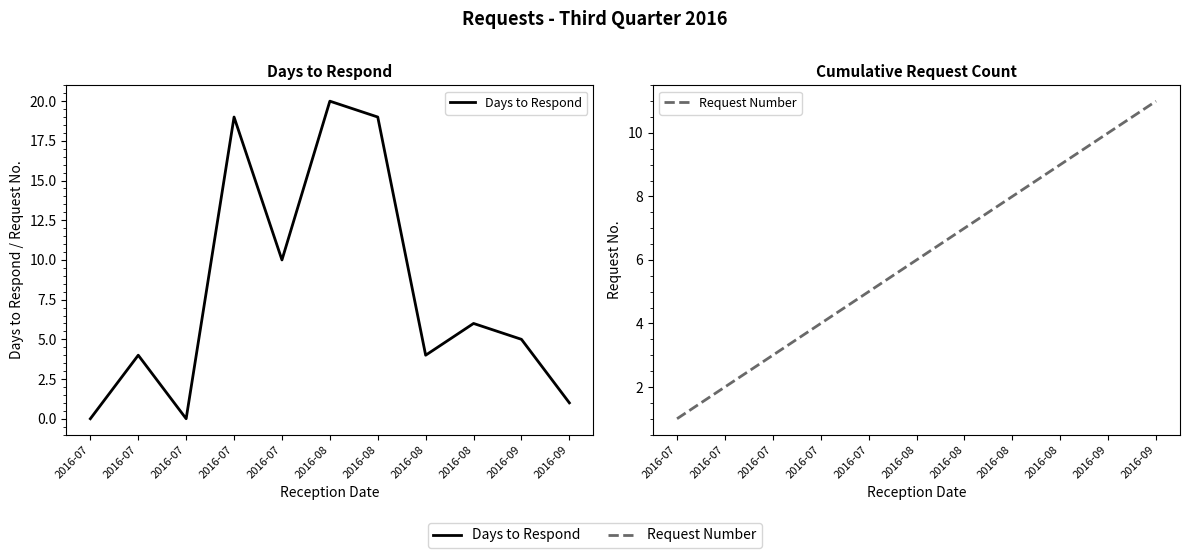

Rank the categories by Days to Respond value from lowest to highest.

2016-07, 2016-07, 2016-09, 2016-07, 2016-08, 2016-09, 2016-08, 2016-07, 2016-07, 2016-08, 2016-08